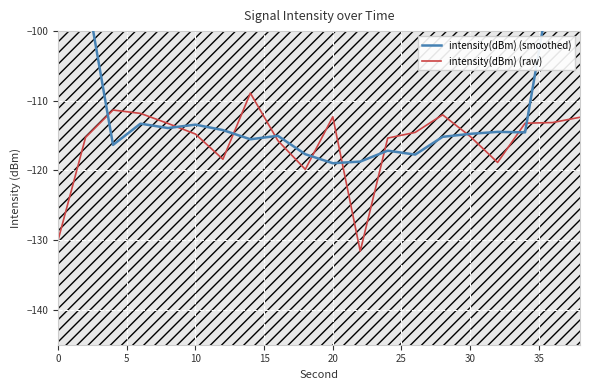

Rank the series by their maximum value, from highest to lowest.

intensity(dBm) (smoothed), intensity(dBm) (raw)